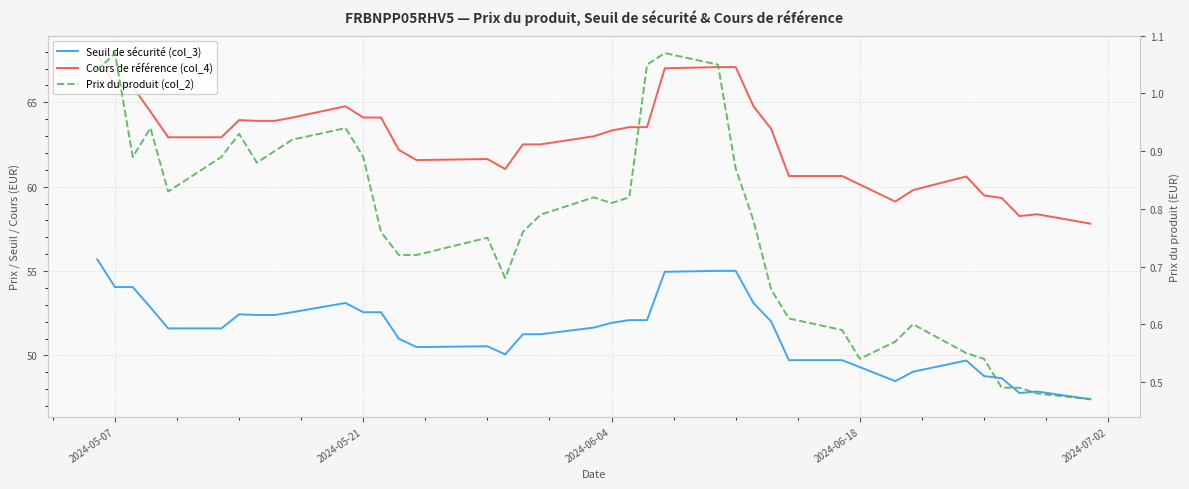

True or false: Cours de référence (col_4) has more than 0 interior local peaks.

True